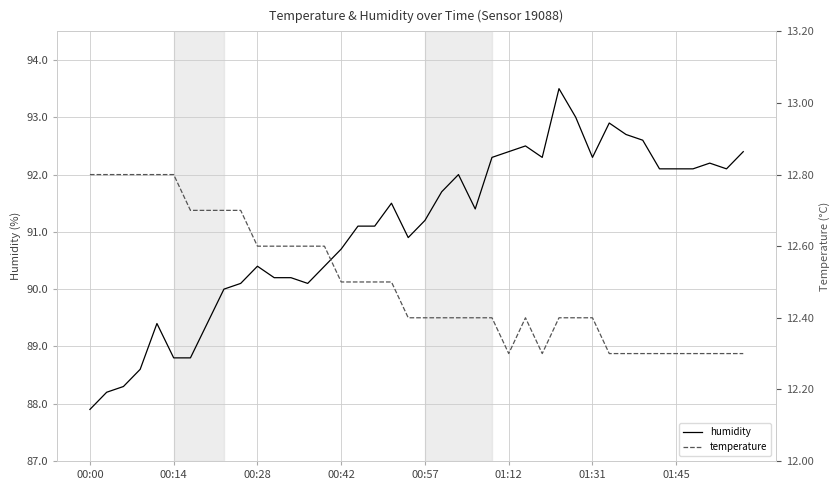

What is the highest value of the humidity series?

93.5